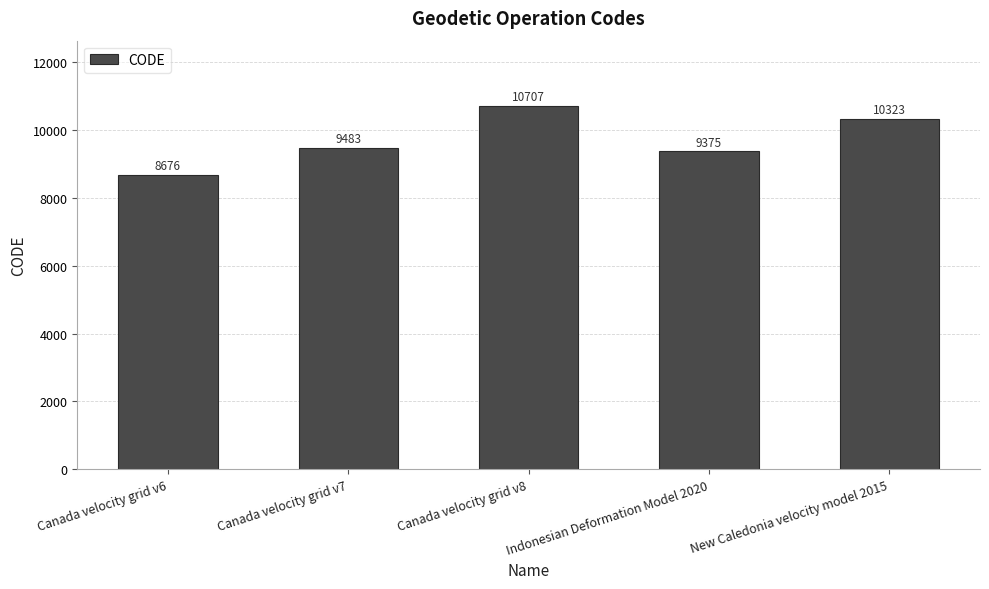

The value at Indonesian Deformation Model 2020 is 13610. True or false?

False